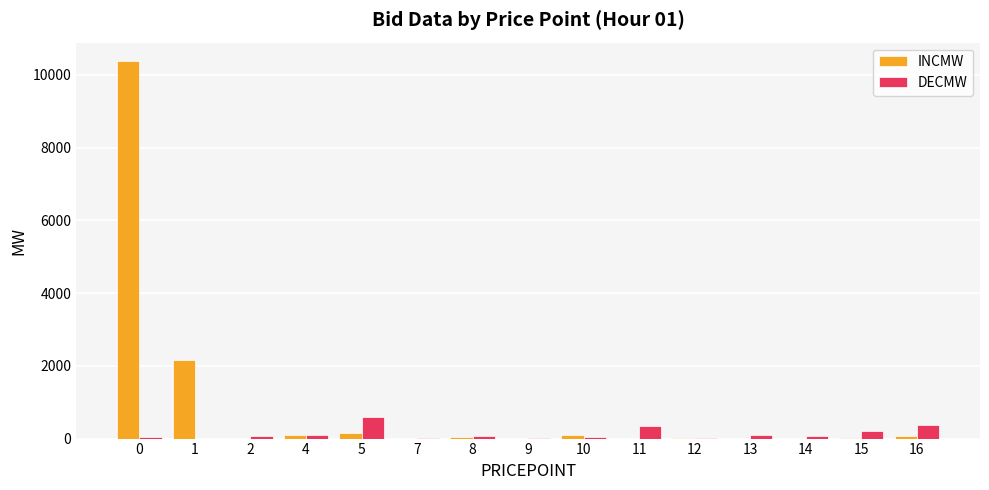

The INCMW series shows 0.0 at 14. True or false?

True